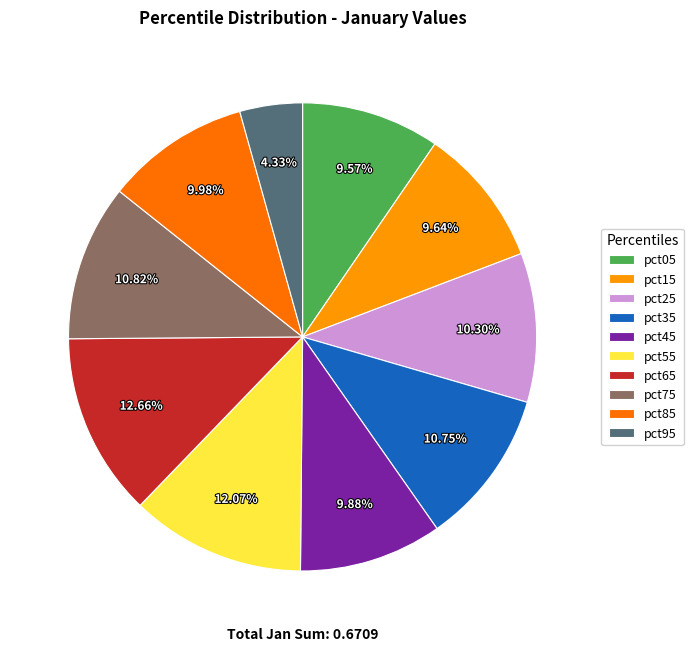

How many slices are in this pie chart?

10